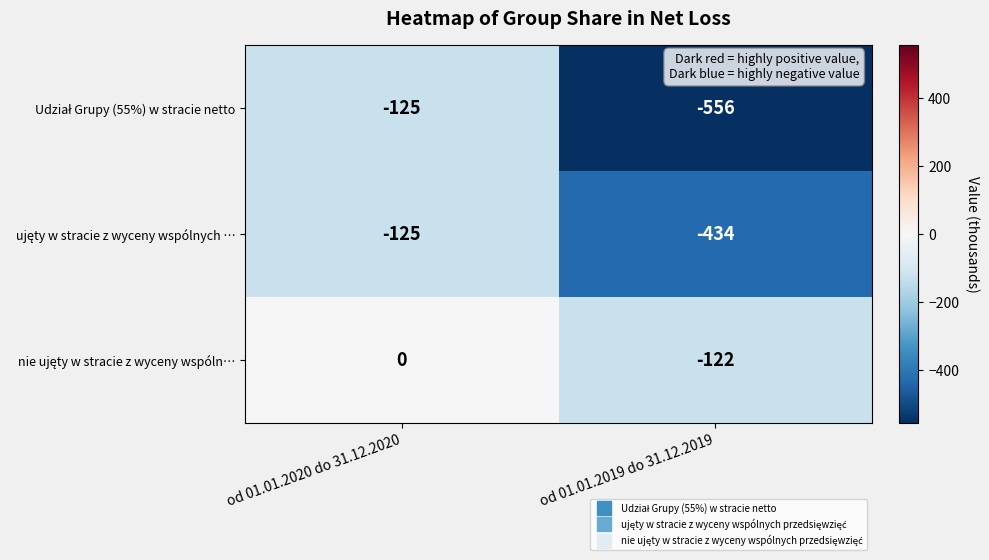

Which label corresponds to the smallest value in the chart?

od 01.01.2019 do 31.12.2019